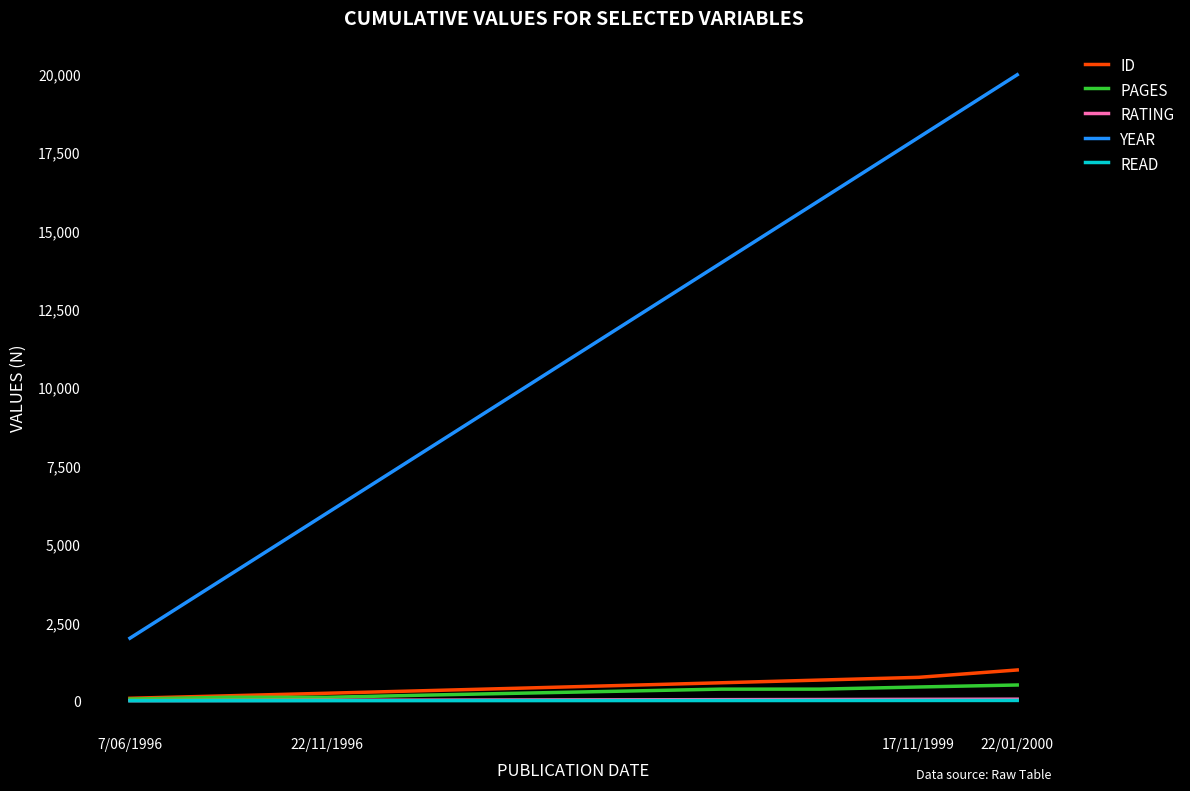

Which series has the largest total across all categories?

YEAR